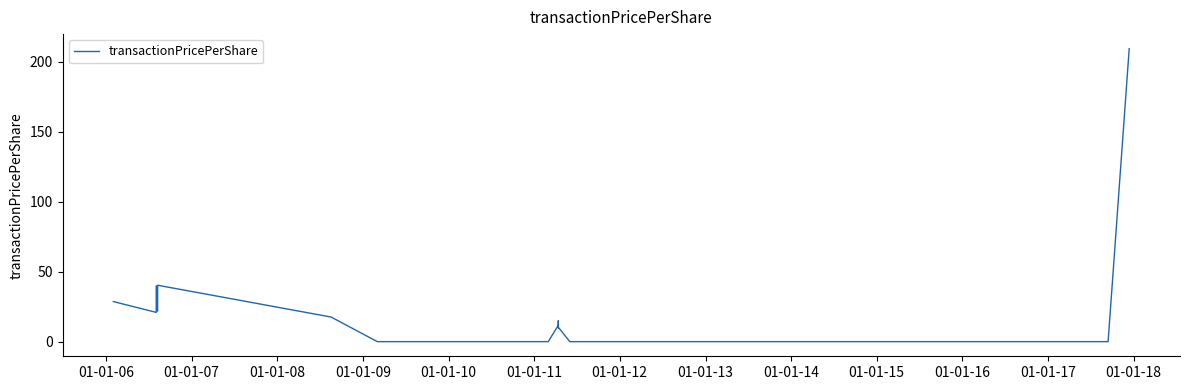

Which label corresponds to the smallest value in the chart?

01-01-11